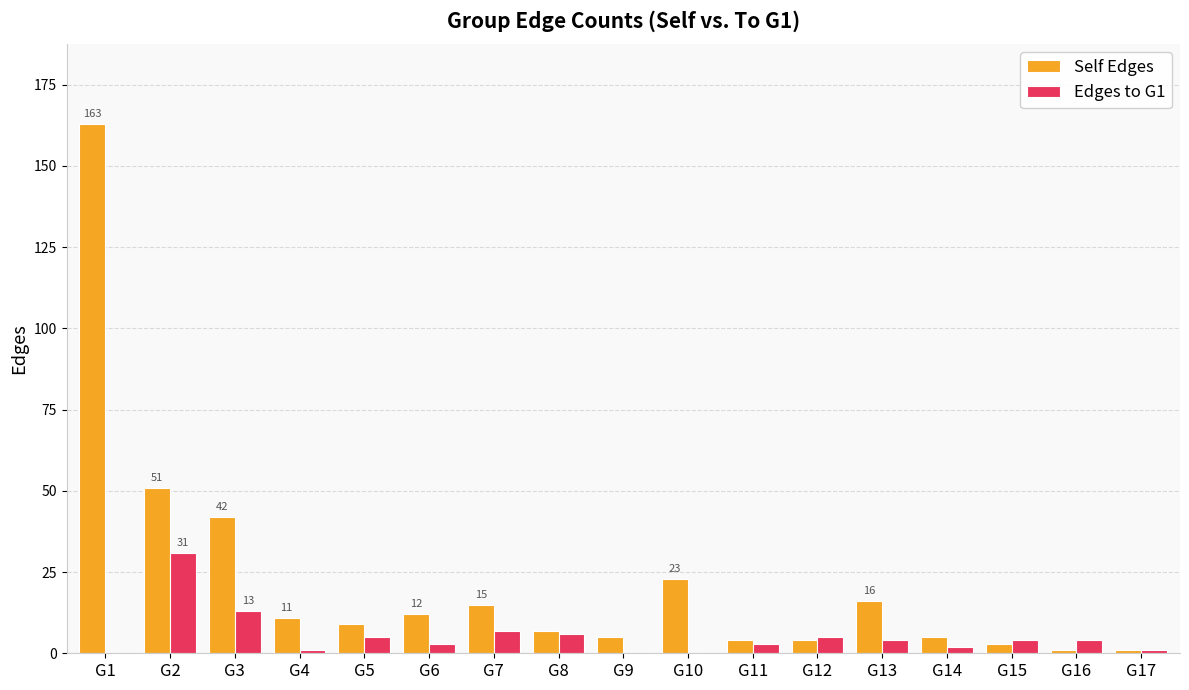

Which label corresponds to the largest value in the chart?

G1